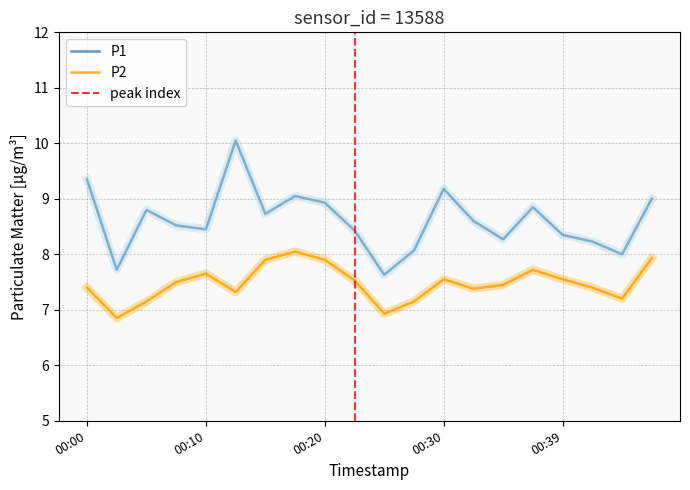

How many interior local peaks does the P1 series have?

5